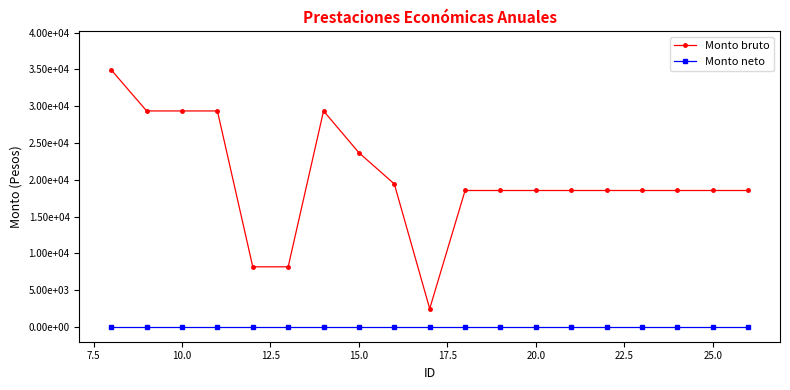

List the series in order of their overall mean, lowest first.

Monto neto, Monto bruto